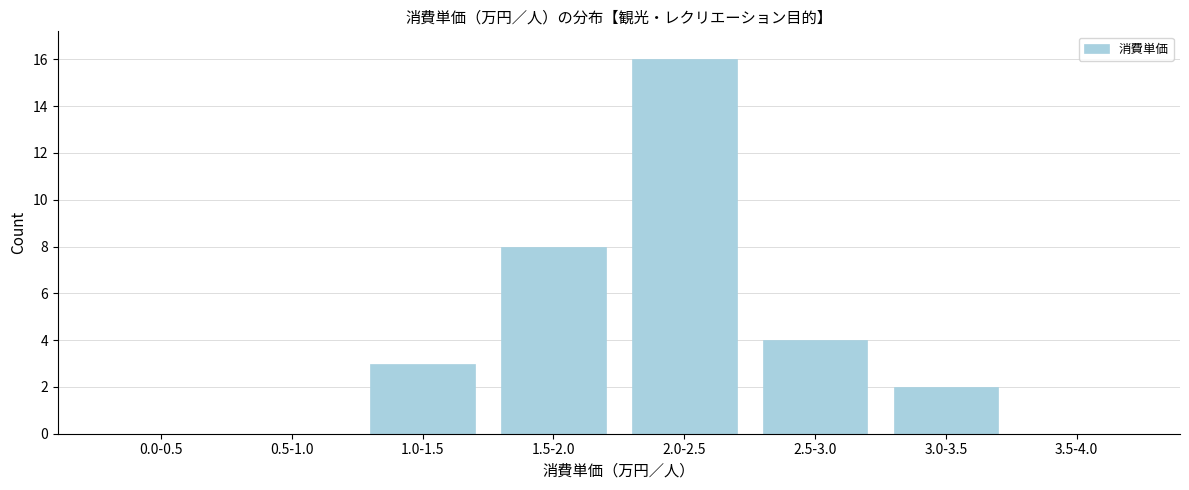

Reading right to left, what are all the values shown in this chart?

3.5-4.0=0	3.0-3.5=2	2.5-3.0=4	2.0-2.5=16	1.5-2.0=8	1.0-1.5=3	0.5-1.0=0	0.0-0.5=0